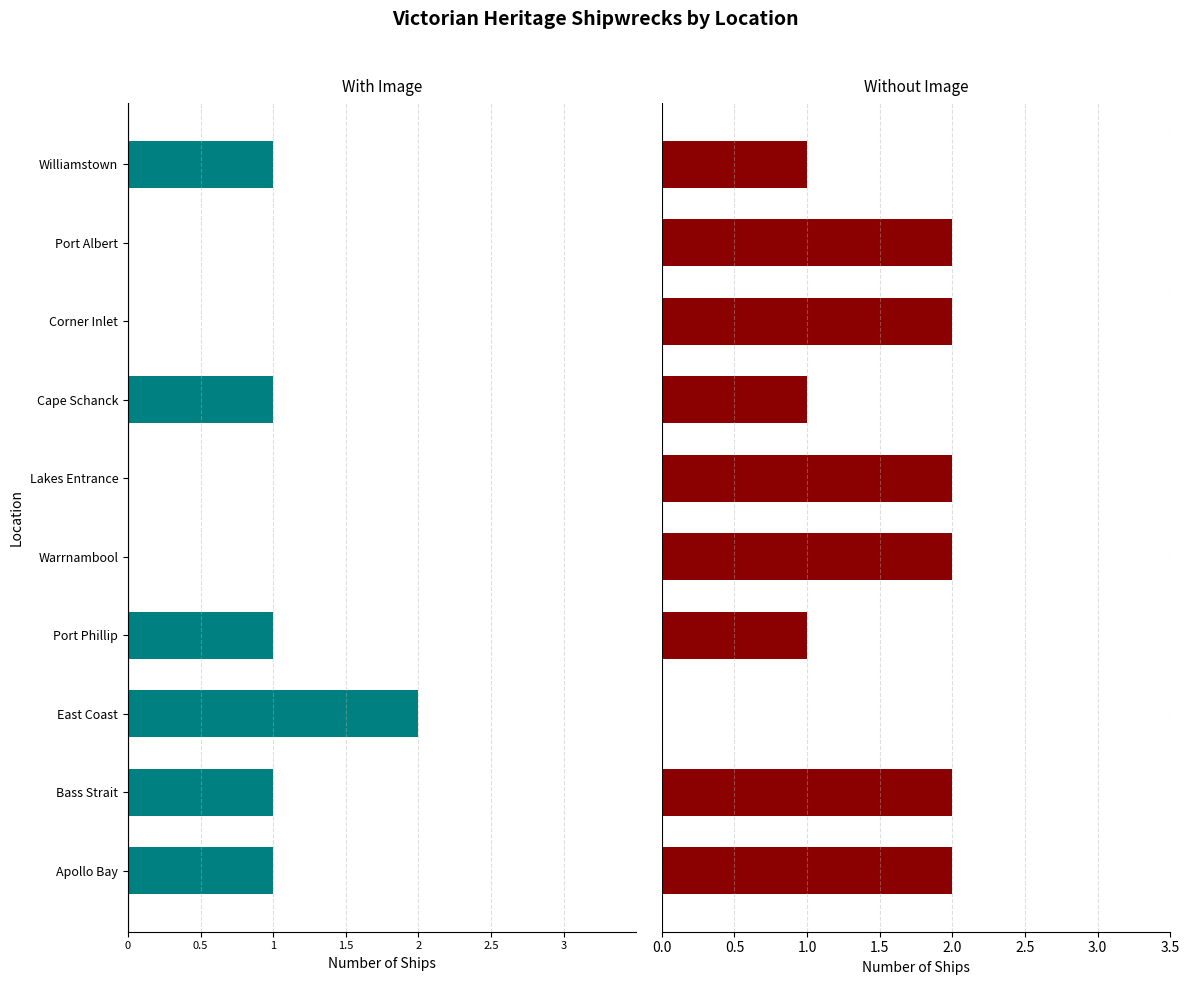

What is the average value of the Without Image series?

2